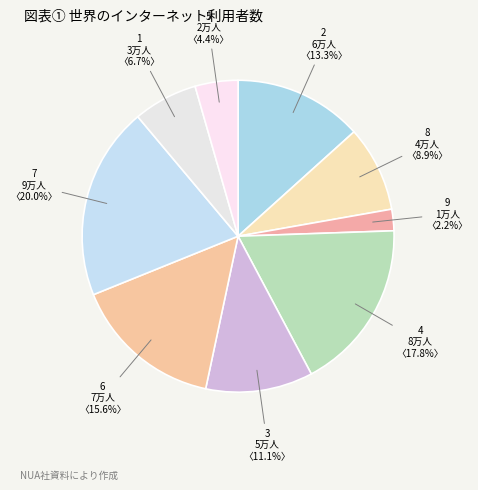

Approximately how many times larger is the value at 7 compared to 2?

1.5